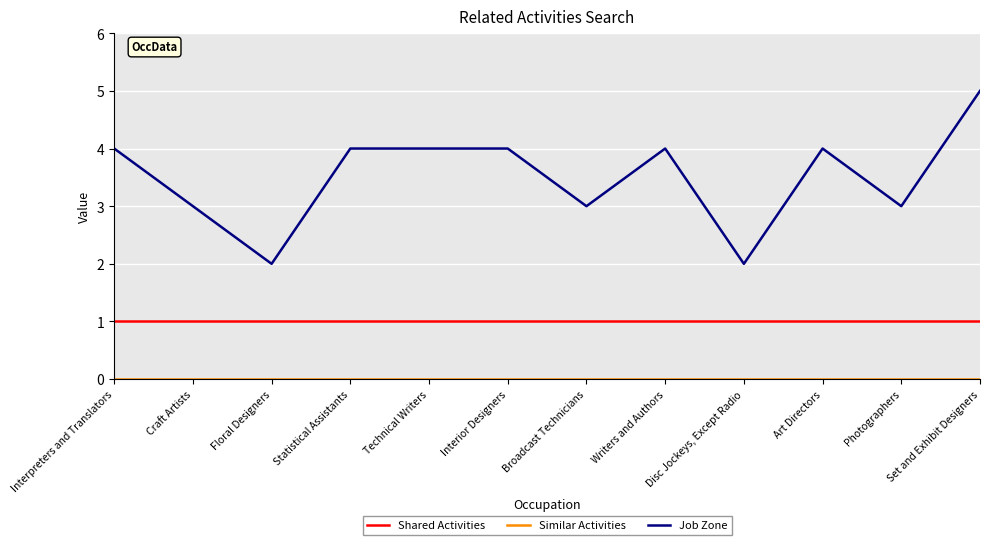

At which category does the chart reach its peak across all series?

Set and Exhibit Designers